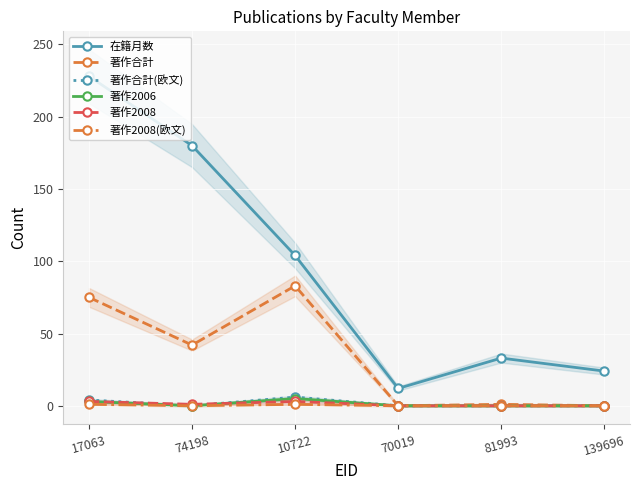

The value of 著作2006 at 81993 is 0. True or false?

True